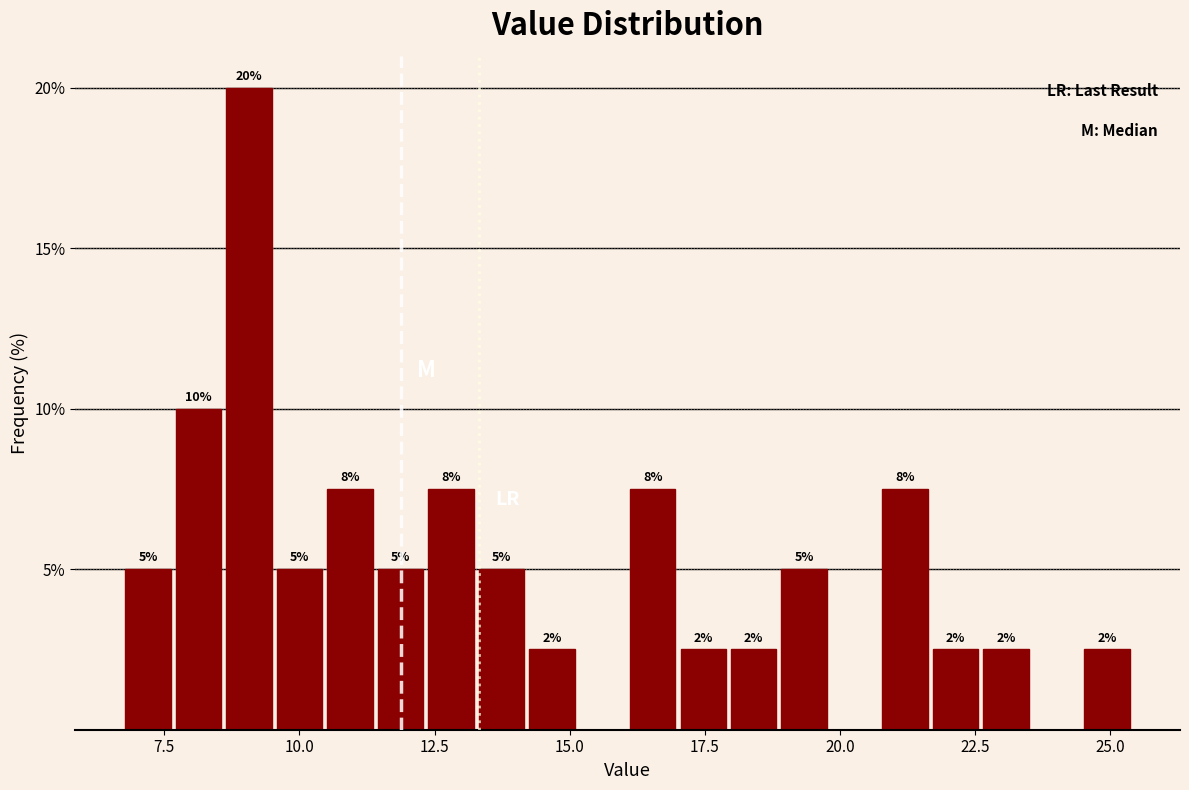

Read against the x-axis, roughly where is the centre of the tallest bar?

9.0